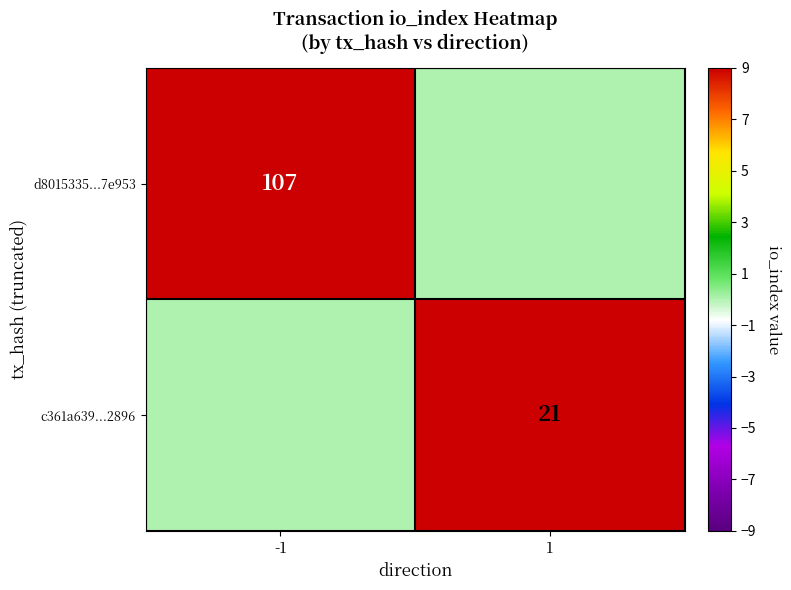

True or false: c361a639...2896 has a value of 21 at 1.

True